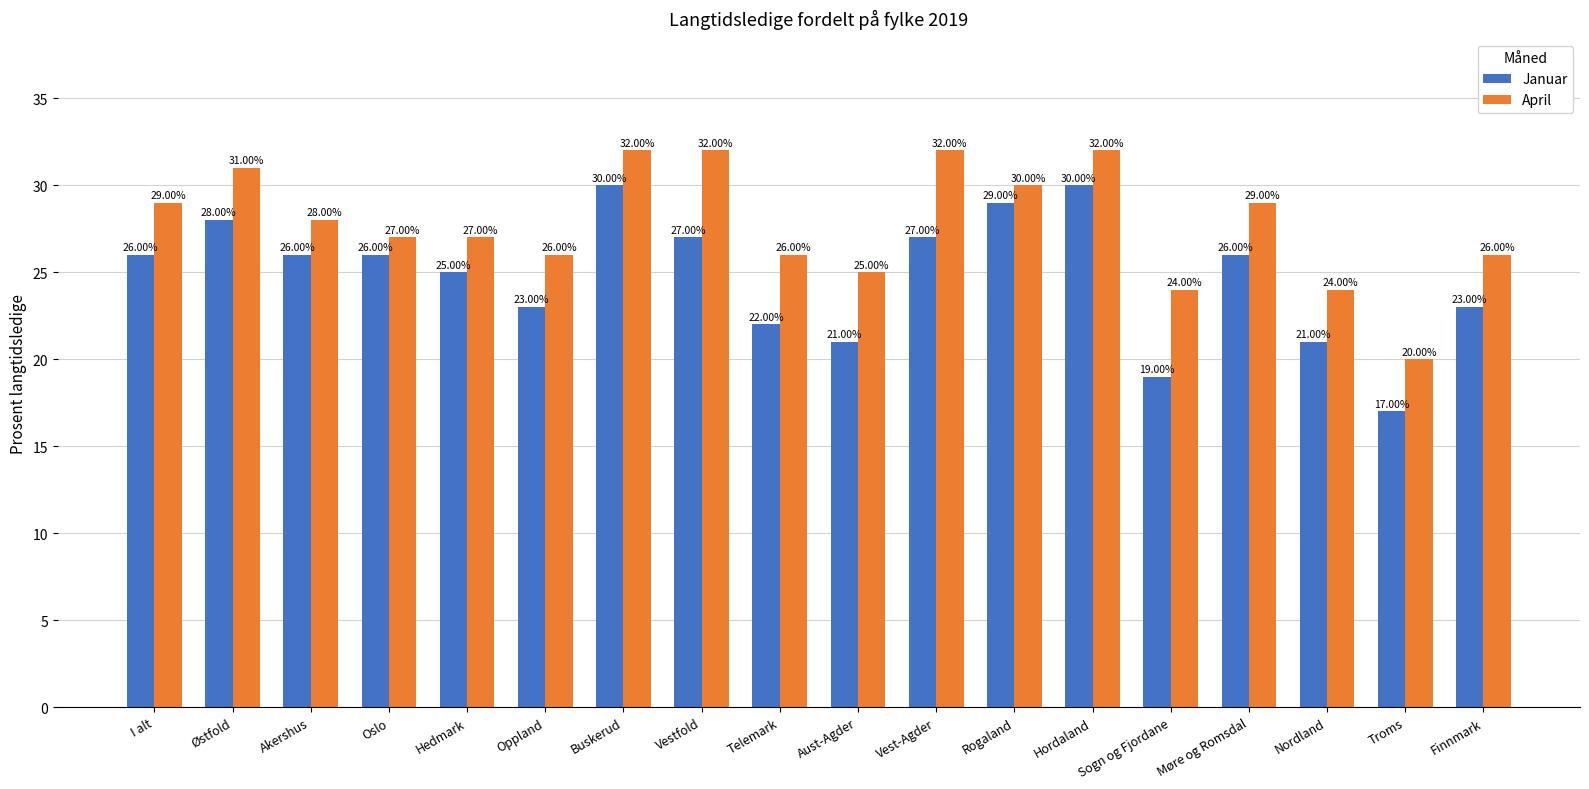

Are the bars horizontal?

No